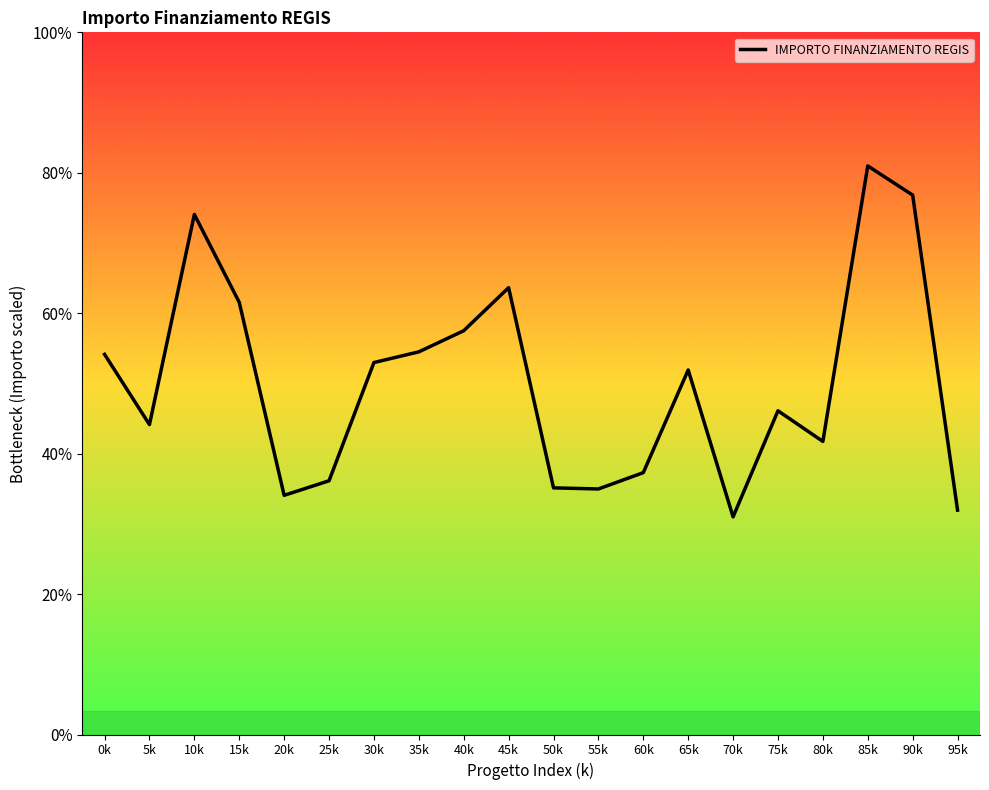

How many interior local valleys (lower than both neighbors) does the data have?

5